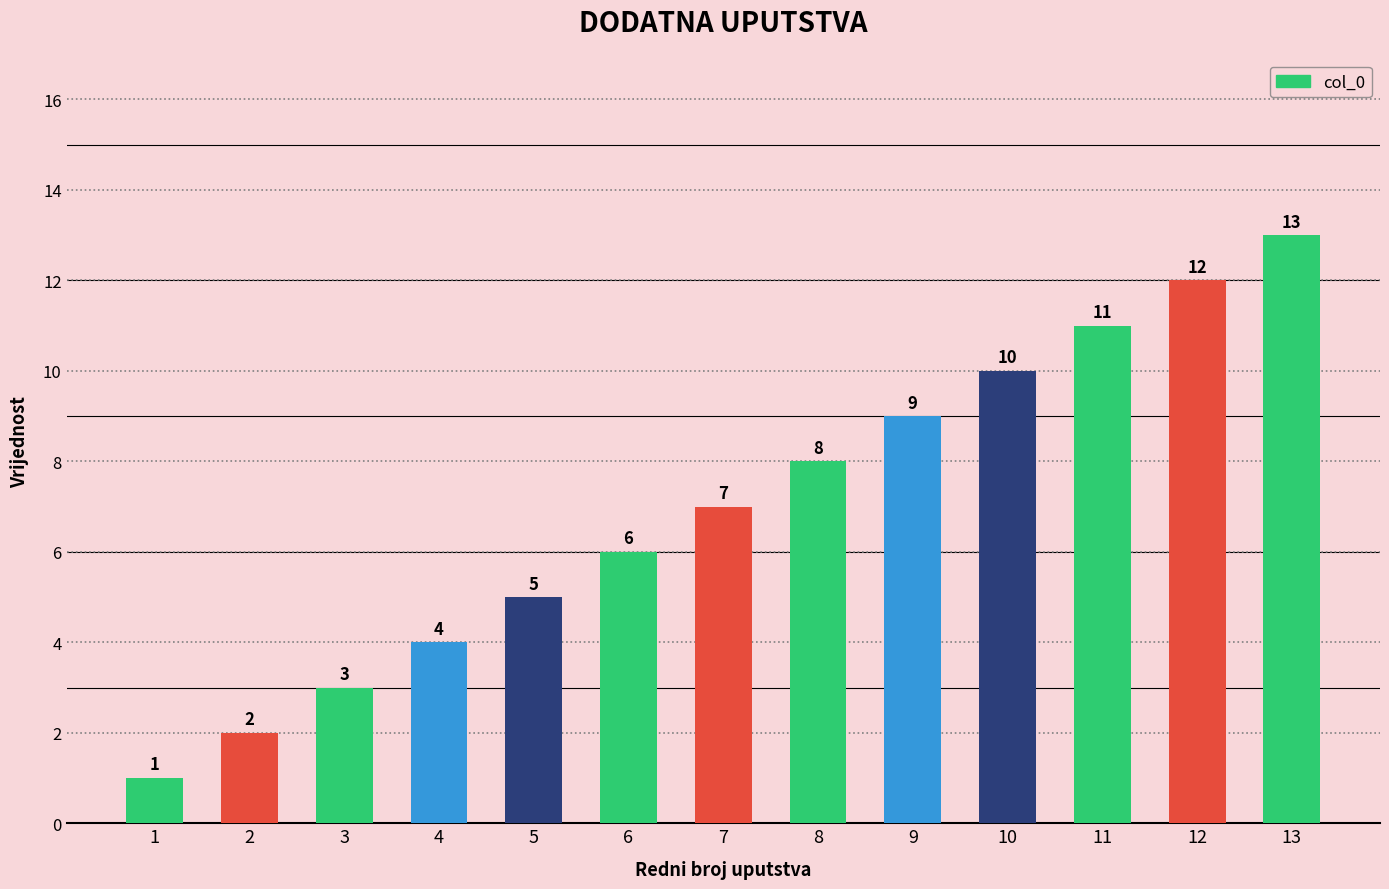

Where is the data nearest to the value 7?

7